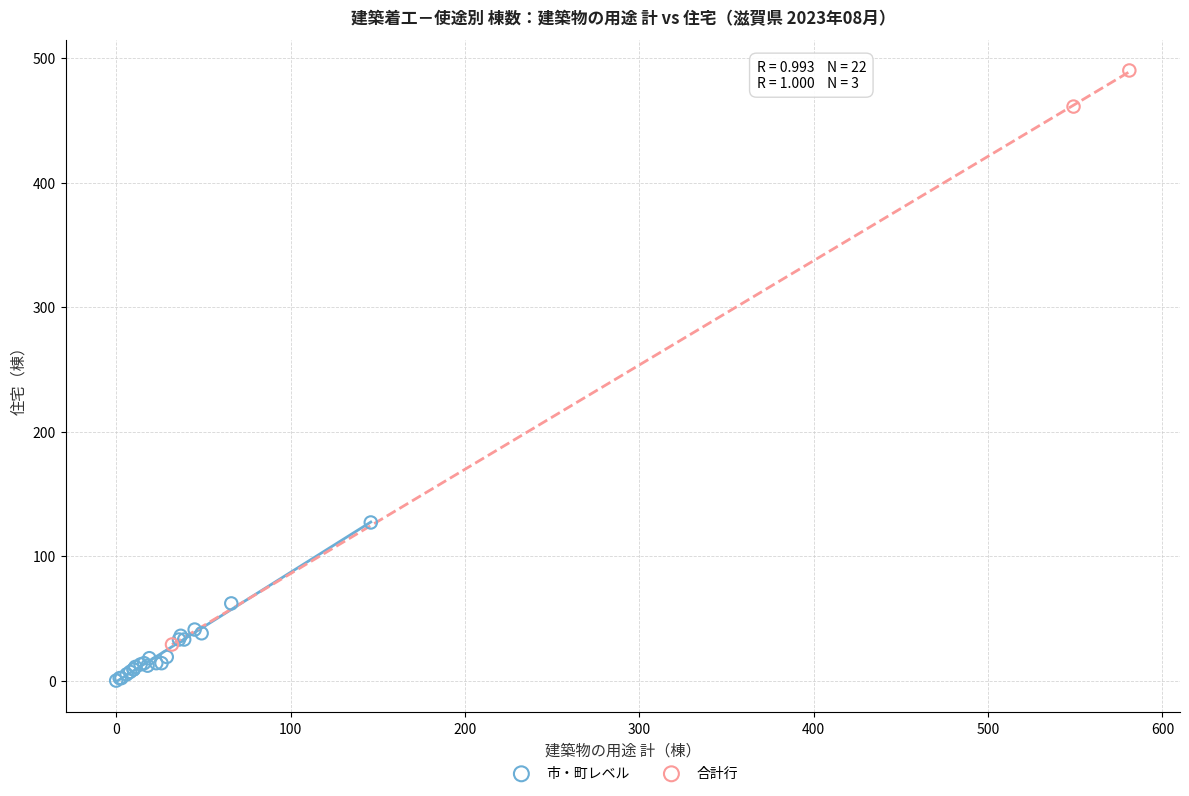

Which series reaches the minimum Y coordinate?

市・町レベル